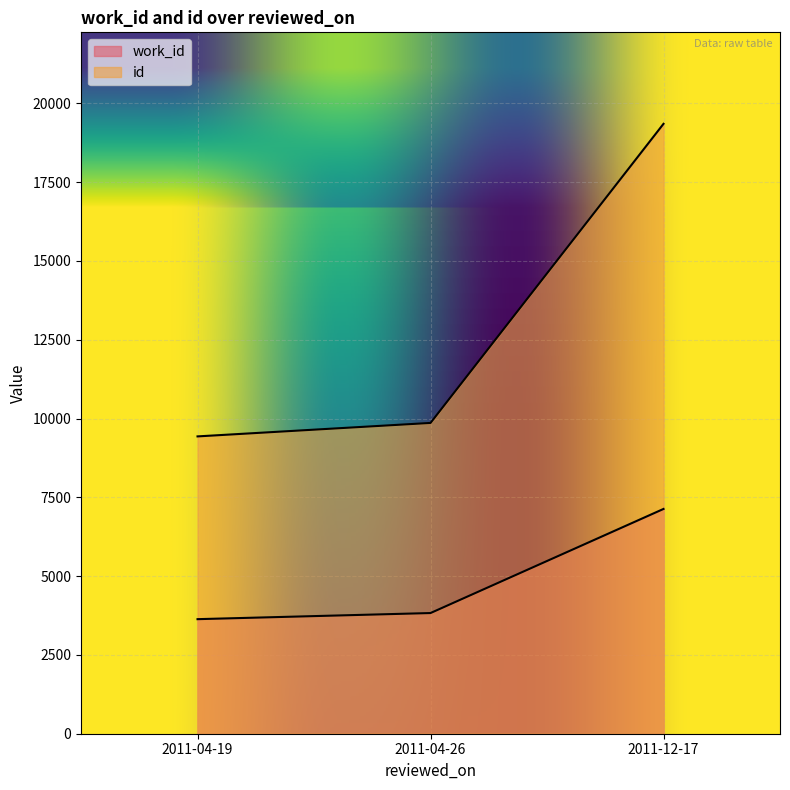

The value of id at 2011-04-19 is 2143. True or false?

False